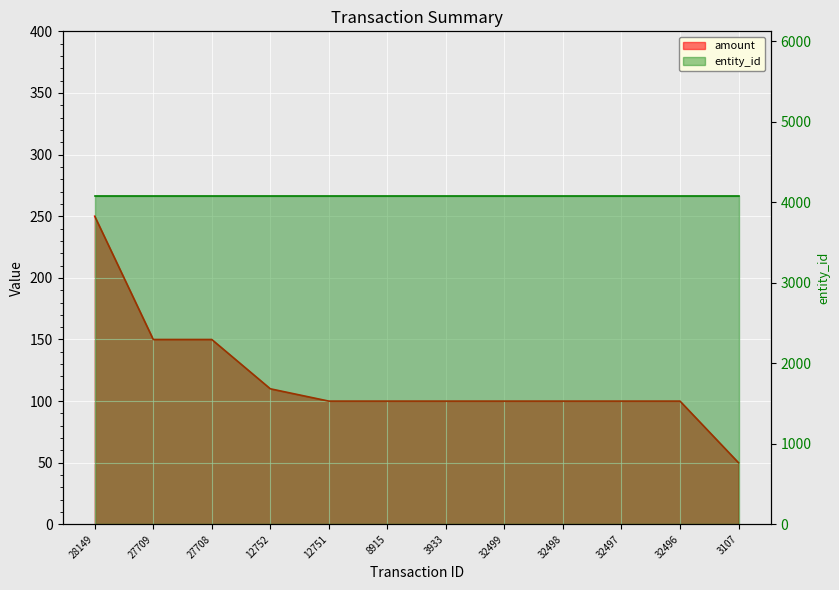

What is the greatest value displayed?

250